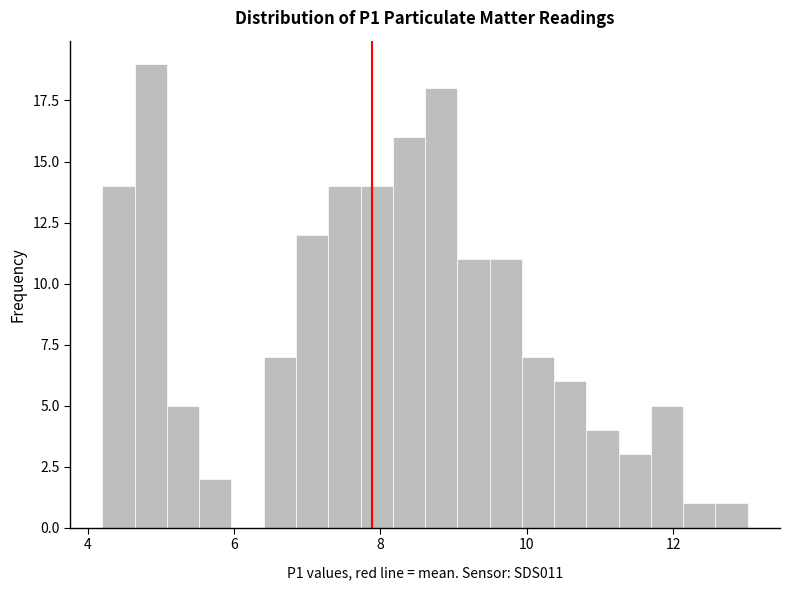

Around what value on the x-axis is the tallest bar? Give the approximate position of its centre, as read against the axis.

4.8